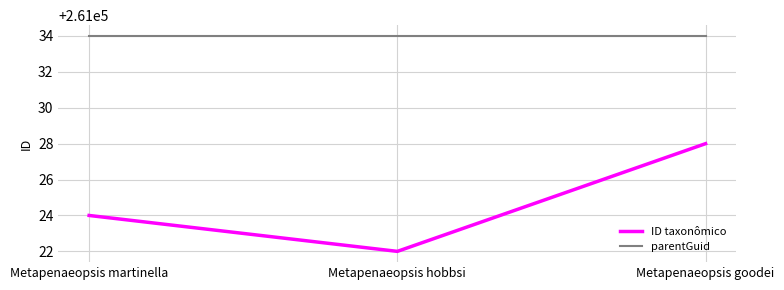

Between Metapenaeopsis hobbsi and Metapenaeopsis goodei, which series saw the biggest shift?

ID taxonômico